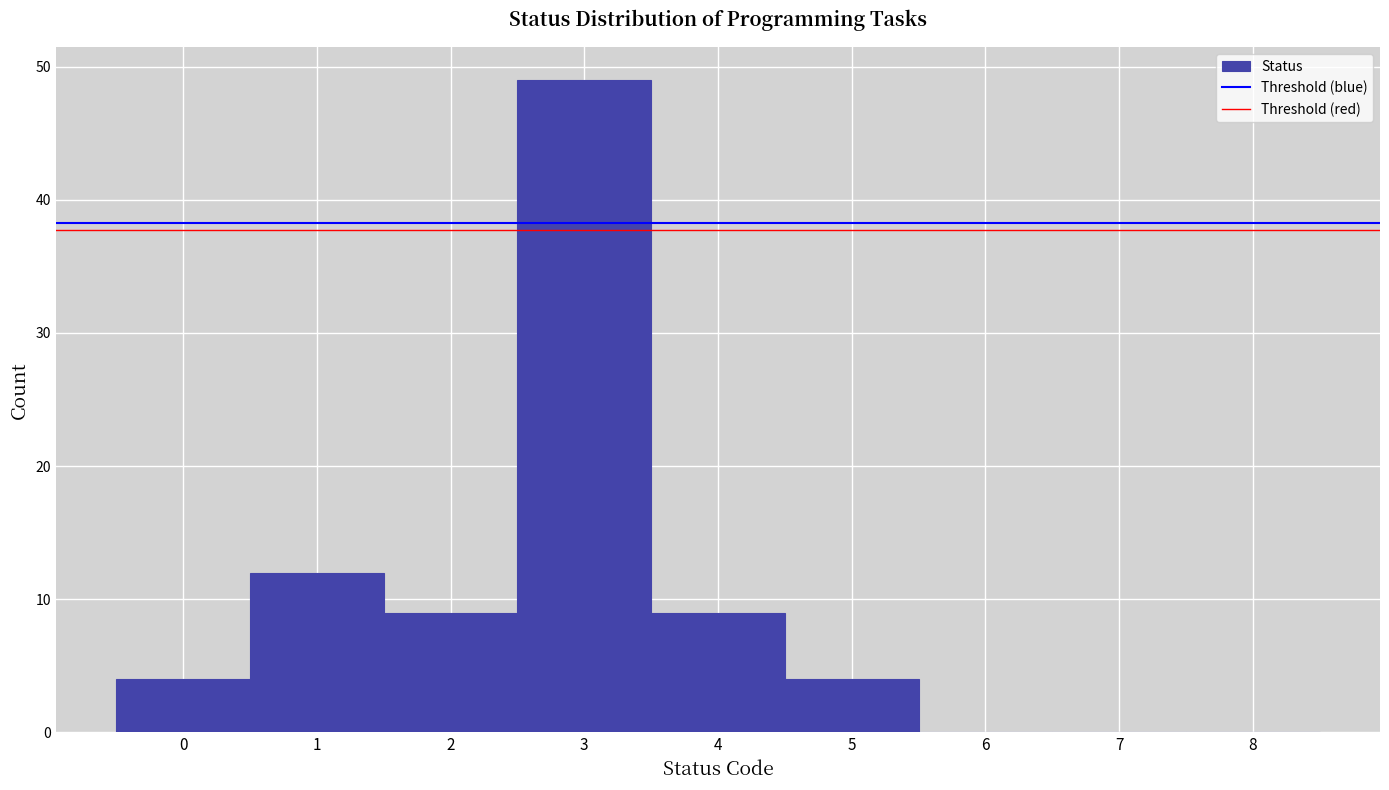

How tall is the bar that spans 0.5 to 1.5 on the x-axis? The values are not printed on the chart, so give them approximately, as read against the axis.

12